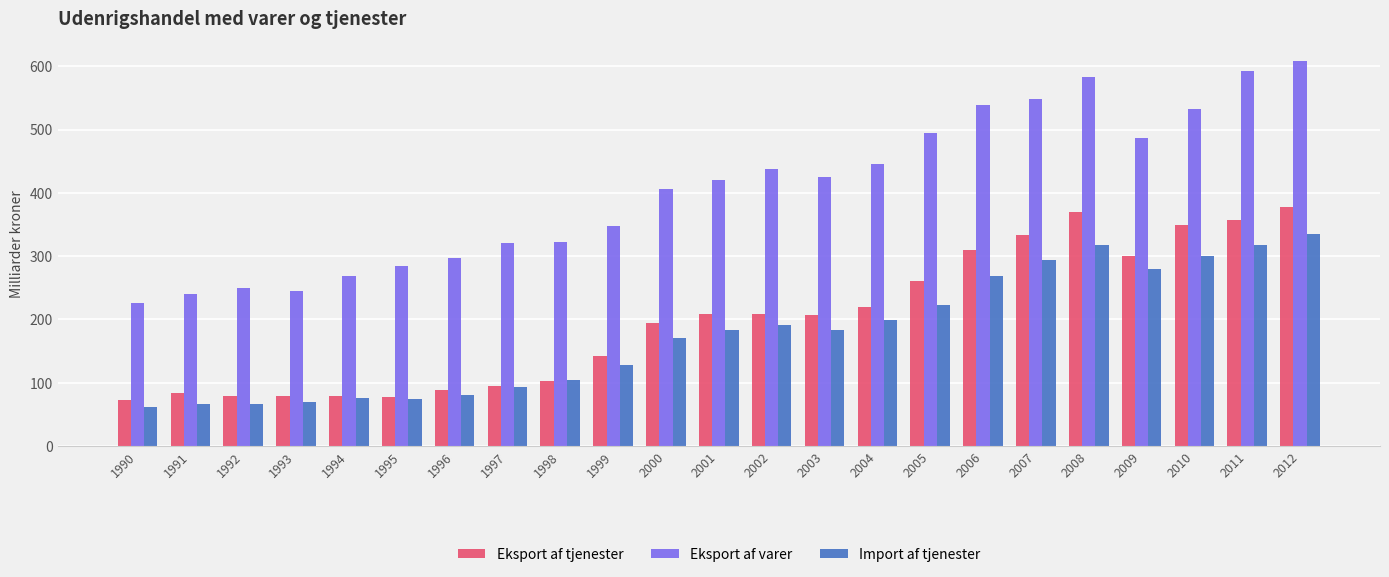

Is it true that Eksport af varer equals 322.7 at 1998?

True